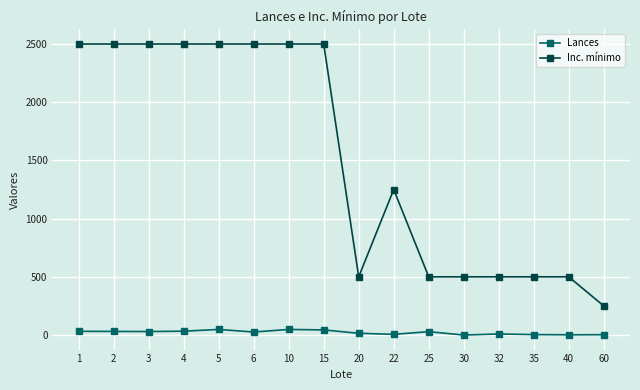

How many lines are shown in the chart?

2